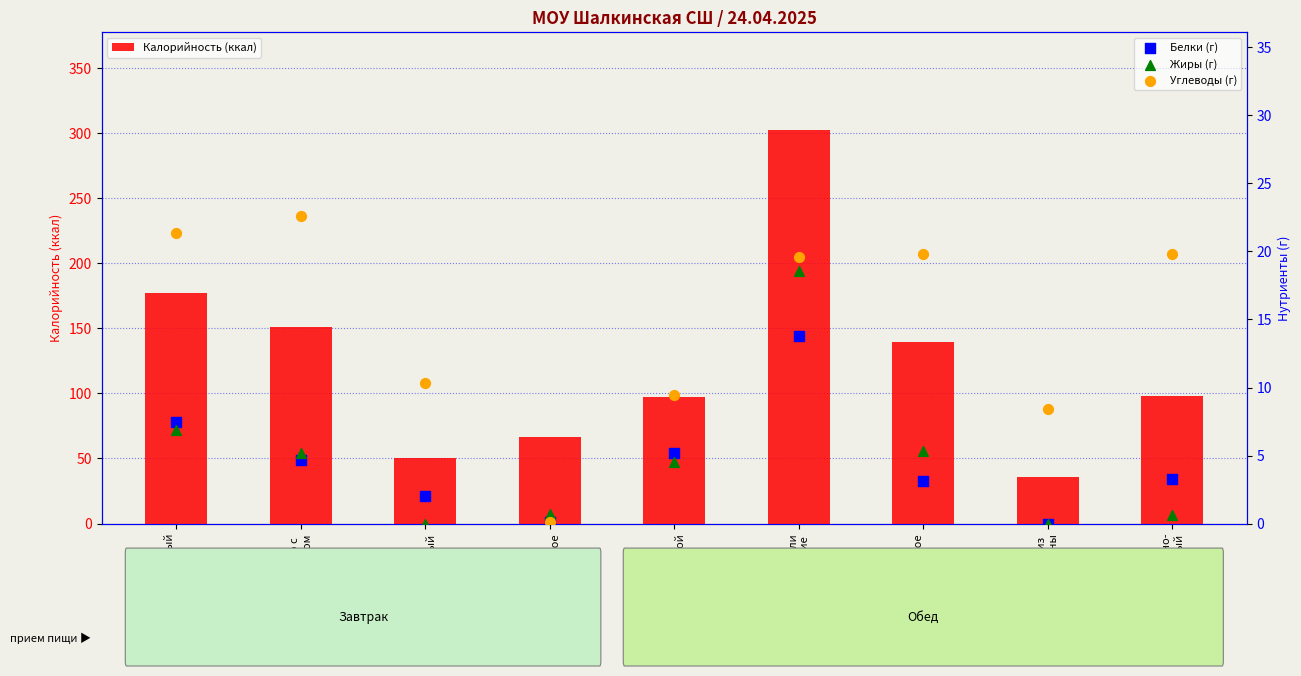

What is the total value across all series at хлеб ржано-
пшеничный?

121.5